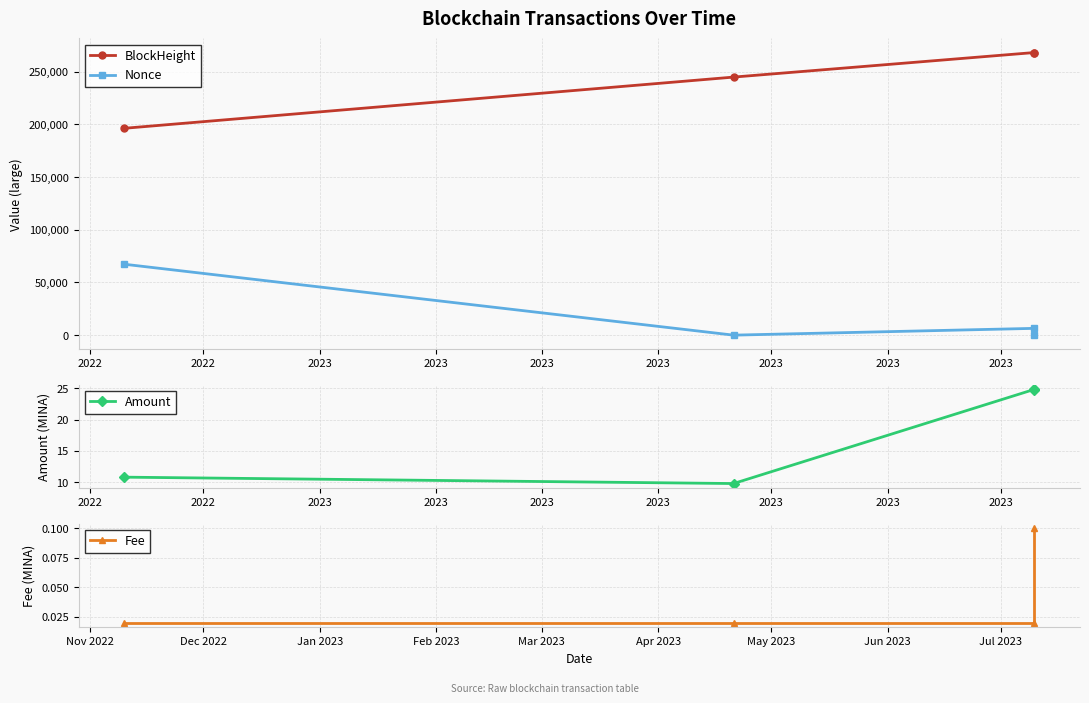

What is the difference between the second highest and minimum values in the Nonce series?

6444.0